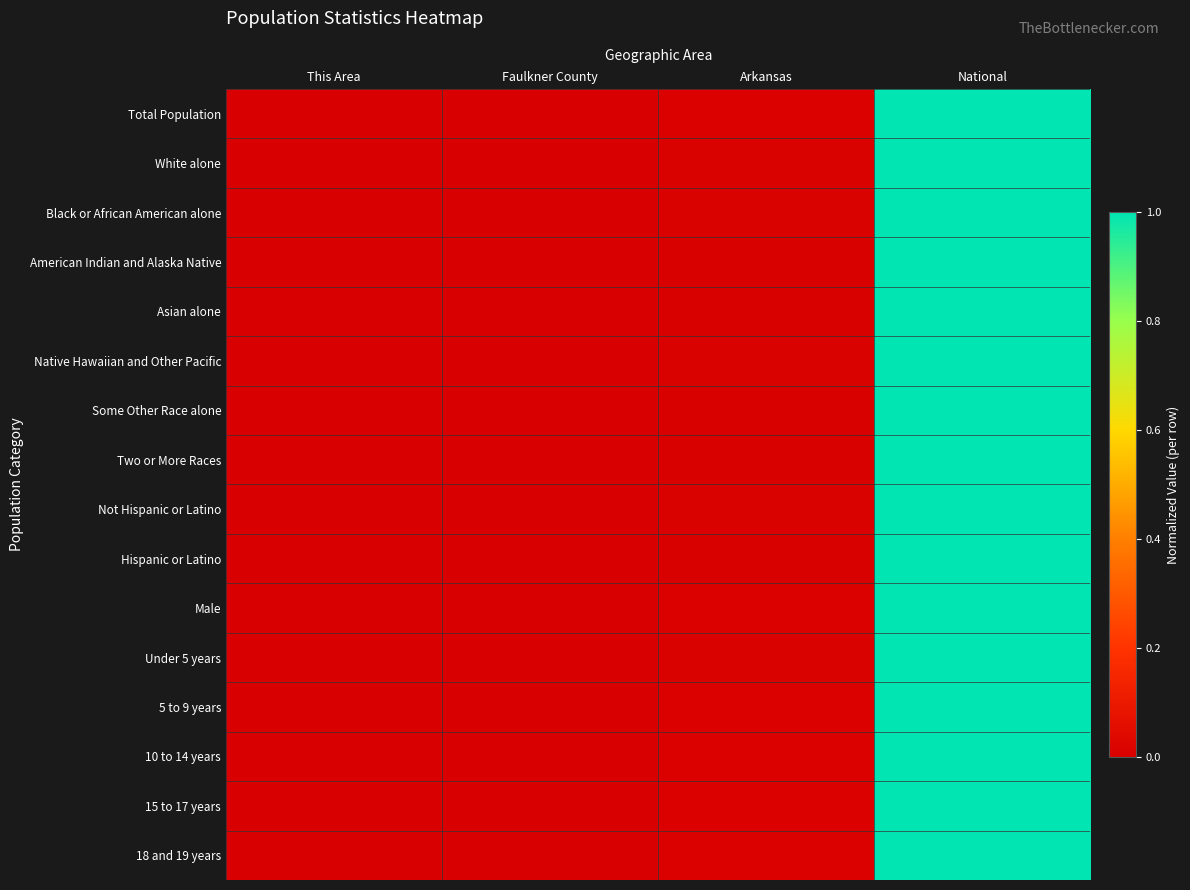

Count the number of categories in the chart.

4